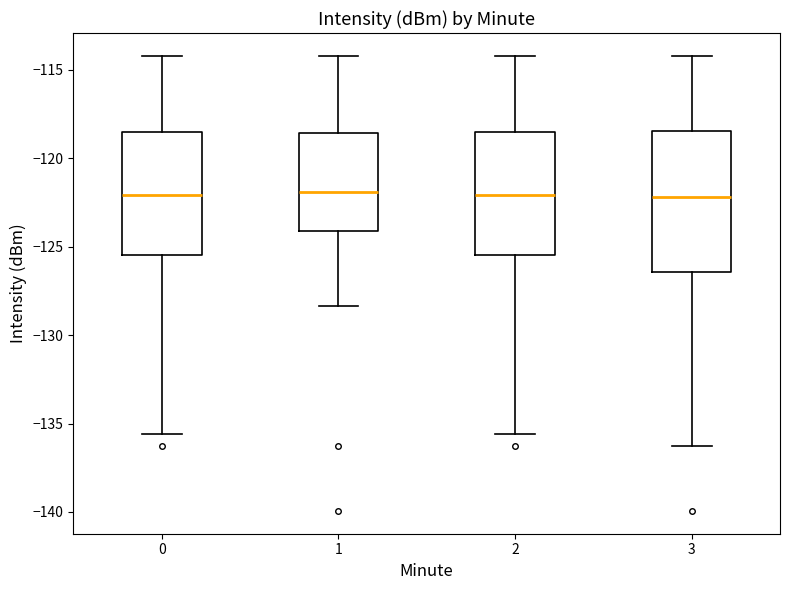

Which box is the tallest, from its lower edge to its upper edge?

3